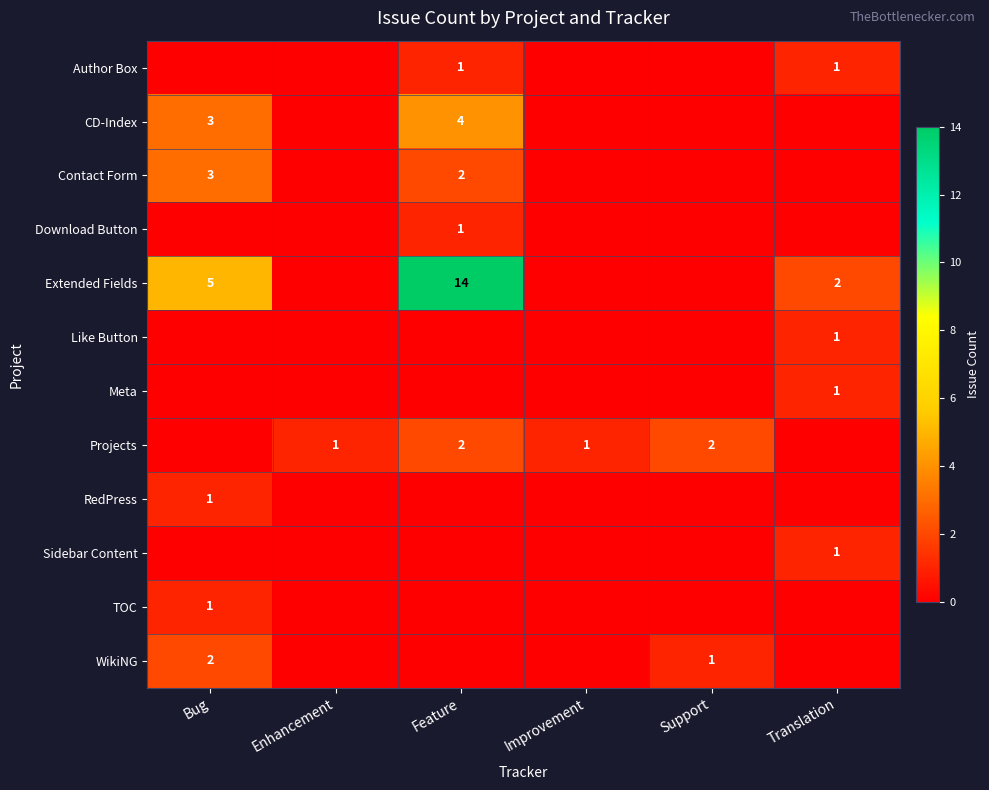

How many values in Download Button are above zero?

1